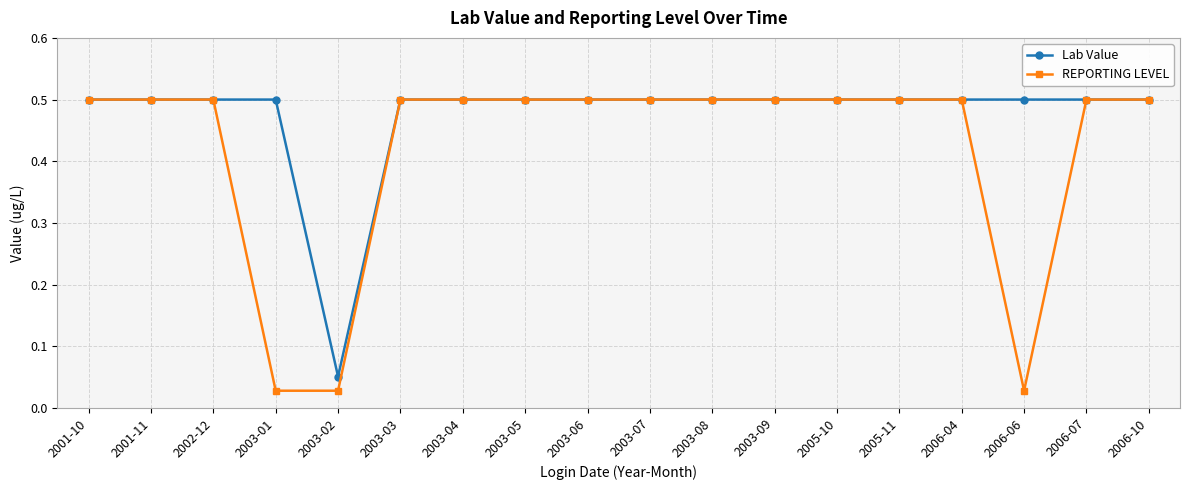

What is the maximum value shown in the chart?

0.5